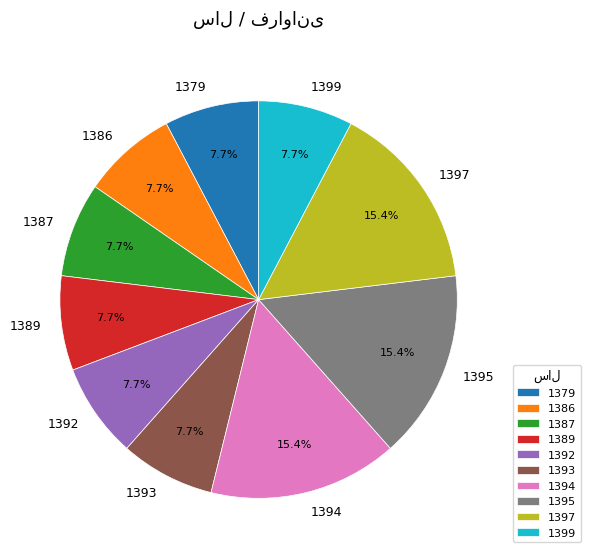

How many segments does this pie chart have?

10